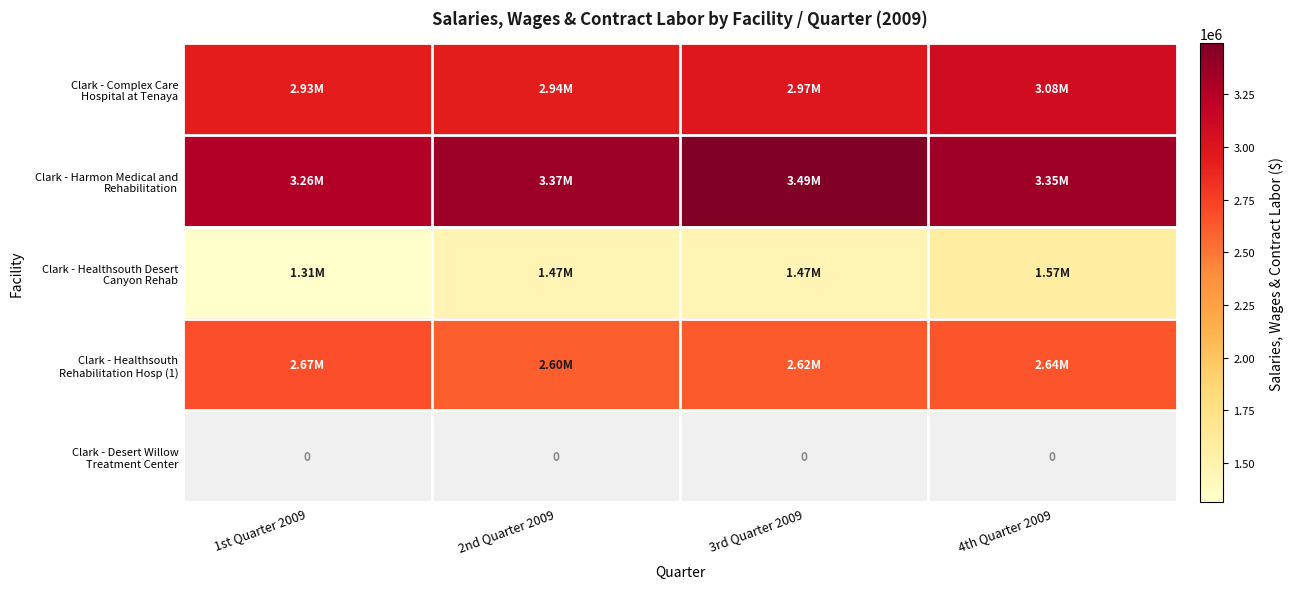

Which series has the largest range (max minus min)?

Clark - Healthsouth Desert Canyon Rehab